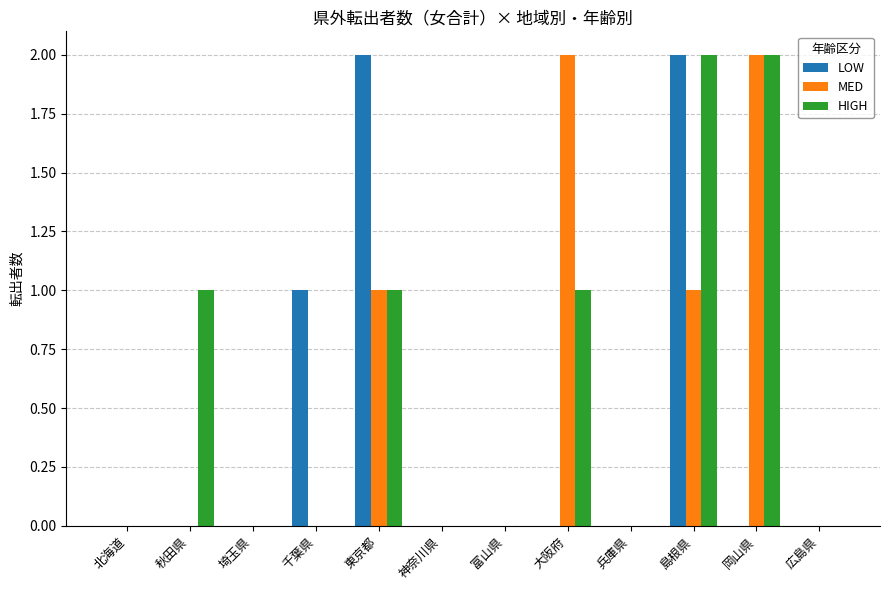

Which series changed the most between 東京都 and 岡山県?

LOW